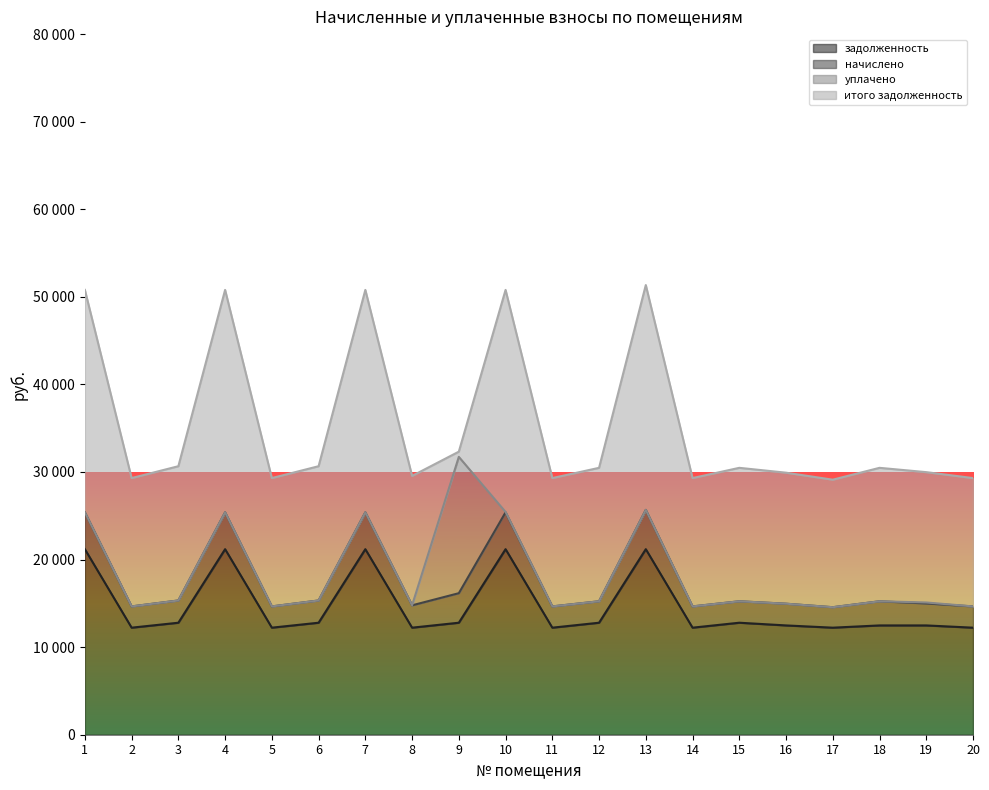

How many data points does each series have?

20